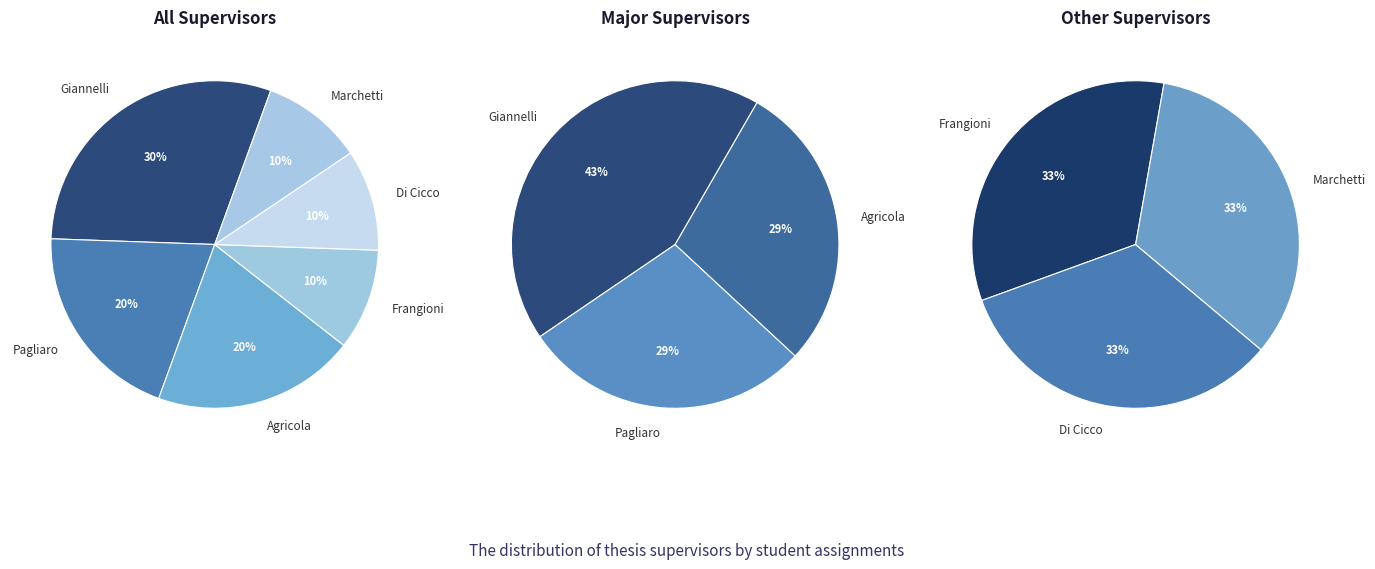

Do PAGLIARO SALVATORE and DI CICCO MARIA together represent more than half of the pie?

No